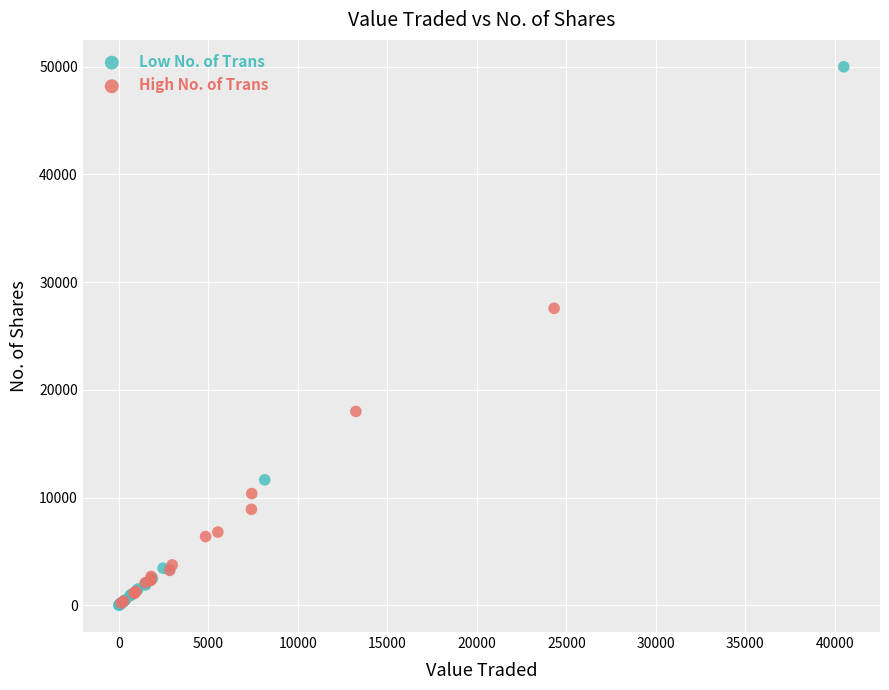

Which series contains the highest Y value?

Low No. of Trans